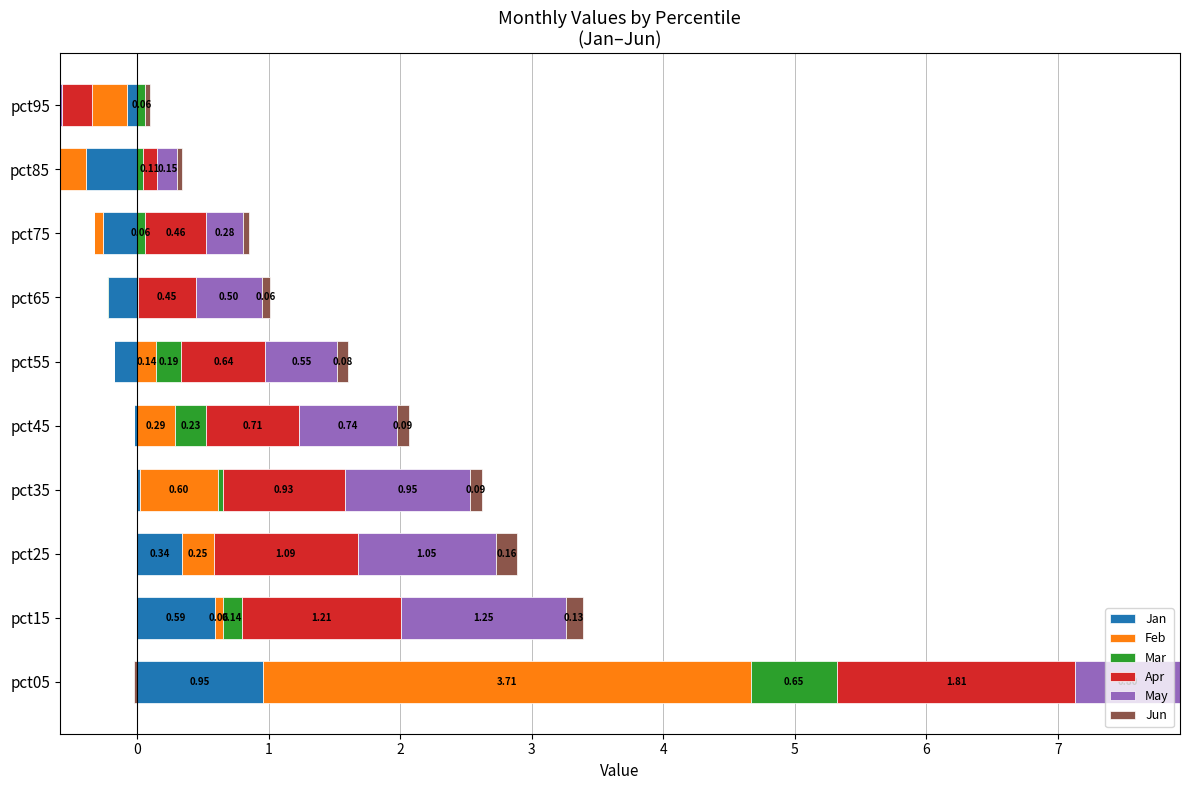

Read the Apr value at pct75.

0.5